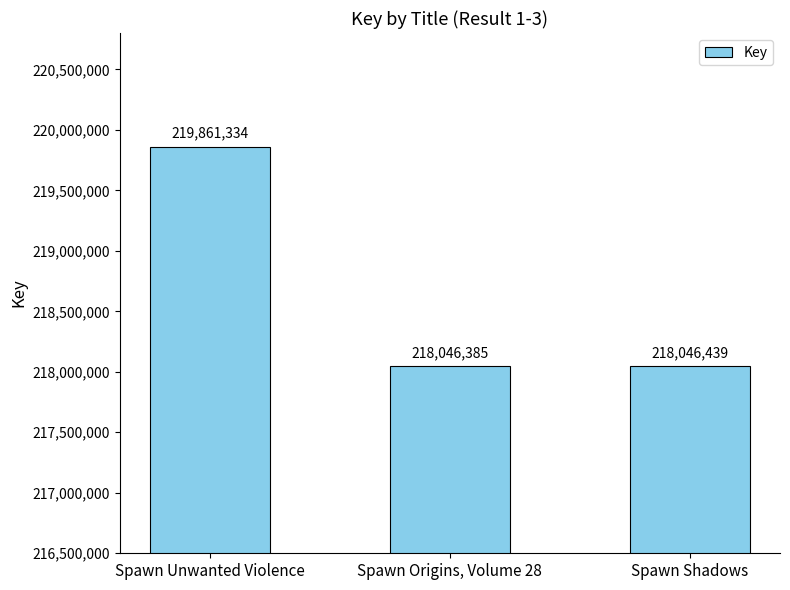

What is the label of the 3rd bar from the right?

Spawn Unwanted Violence